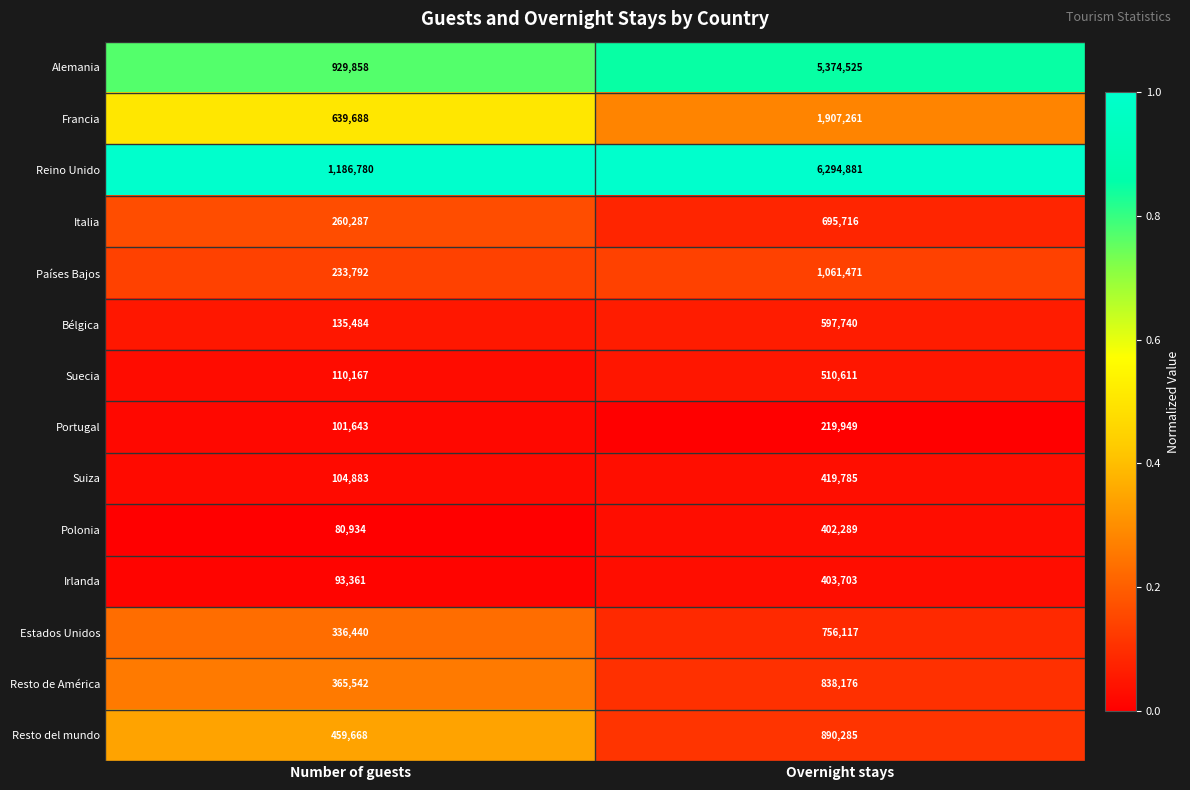

What is the sum of the Polonia values at Number of guests and Overnight stays?

483223